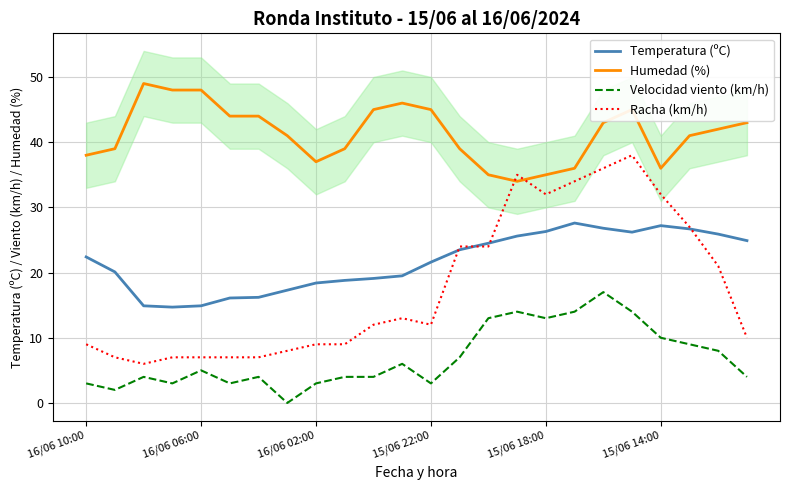

True or false: Humedad (%) and Temperatura (ºC) cross at least once.

False